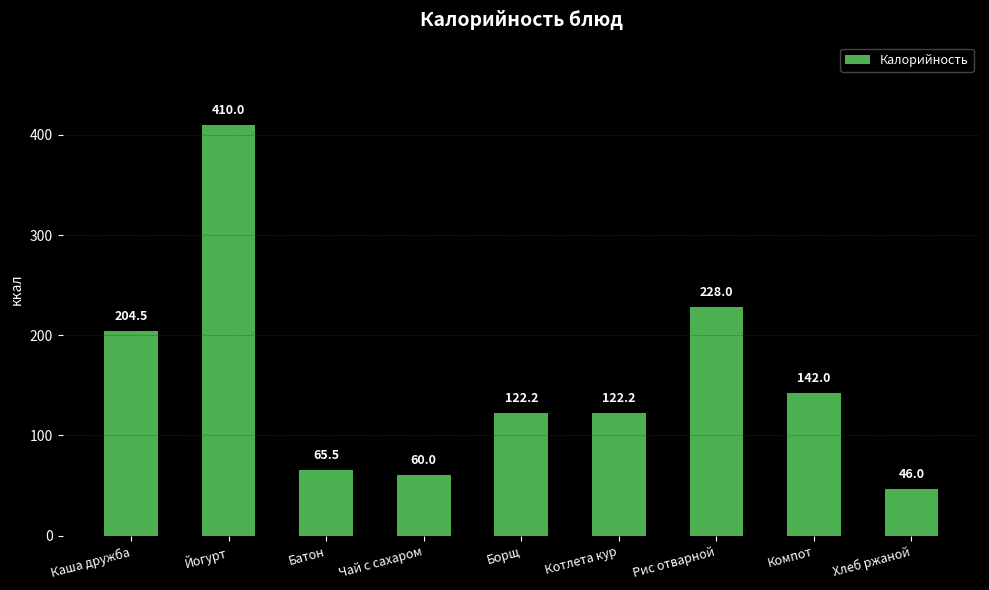

What is the difference between the second highest and minimum values?

182.0